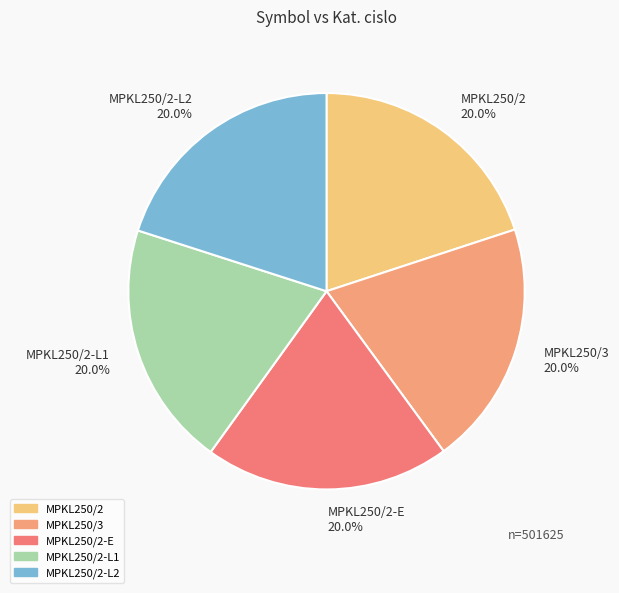

Combined, do MPKL250/2-E and MPKL250/3 account for over 50%?

No